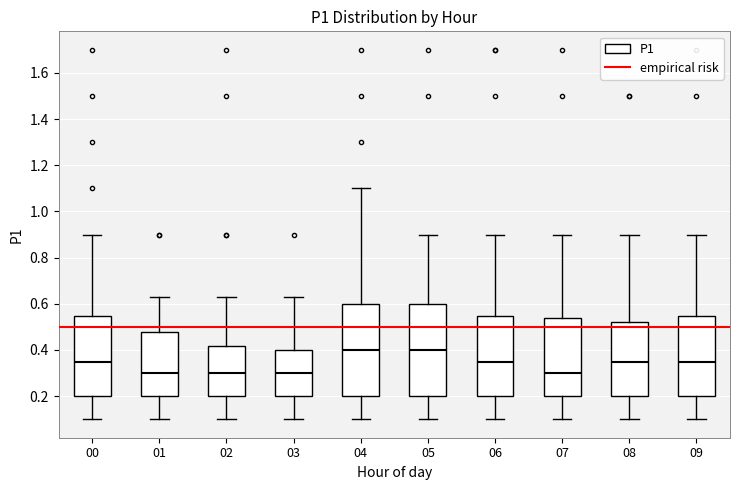

Where is the upper edge of the box at x = 02 on the y-axis? The values are not printed on the chart, so give them approximately, as read against the axis.

0.42